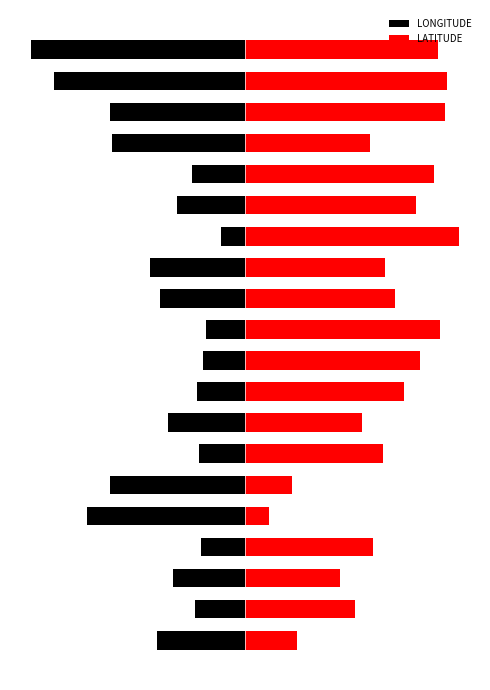

Which series has the largest range (max minus min)?

LONGITUDE